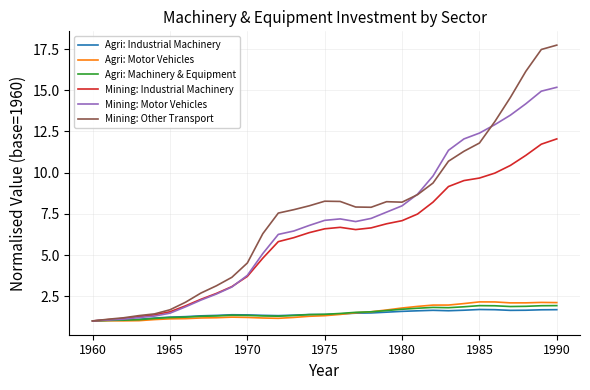

What is the minimum value shown in the chart?

1.0